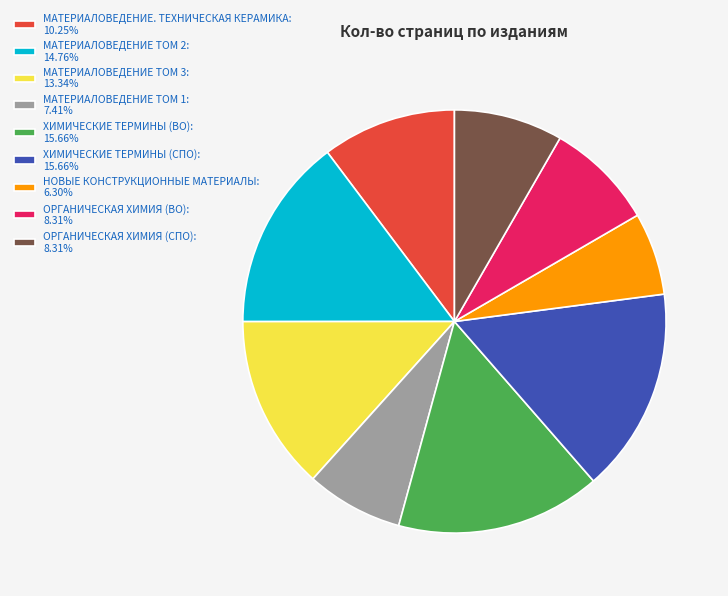

What is the ratio of the value at МАТЕРИАЛОВЕДЕНИЕ ТОМ 3 to the value at ХИМИЧЕСКИЕ ТЕРМИНЫ (СПО)?

0.9